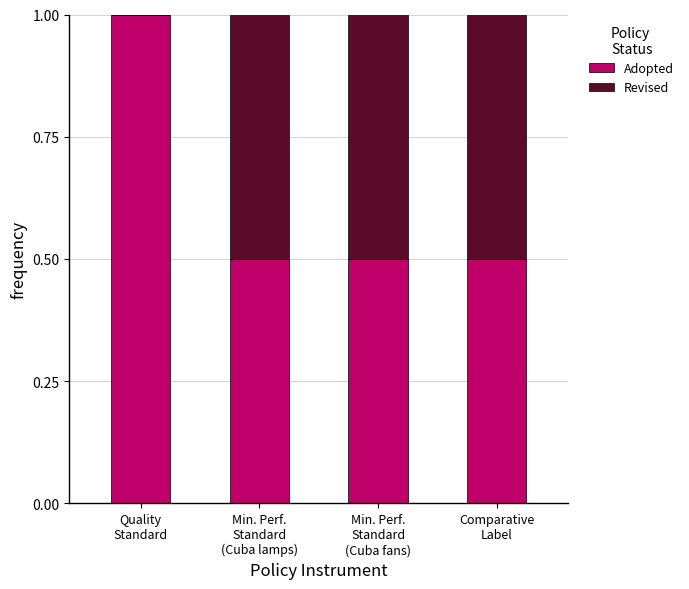

What is the highest value of the Adopted series?

1.0